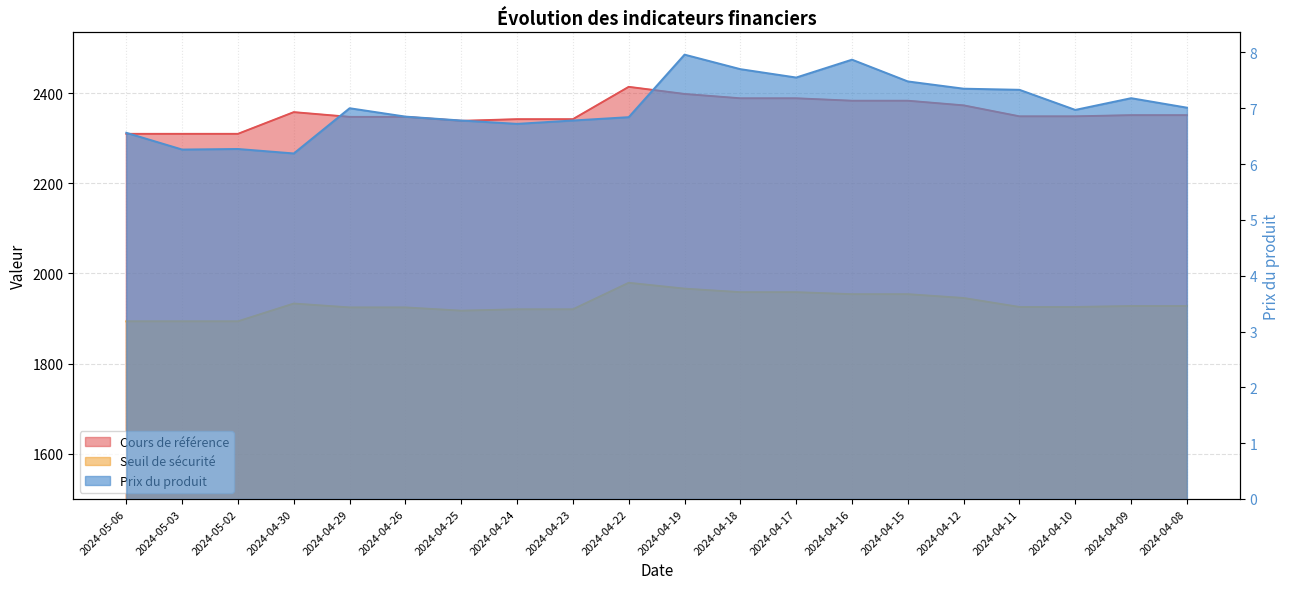

Reading right to left, transcribe all the data shown in this chart.

Seuil de sécurité: 2024-04-08=2351.0	2024-04-09=2351.0	2024-04-10=2348.4	2024-04-11=2348.4	2024-04-12=2372.7	2024-04-15=2383.0	2024-04-16=2383.0	2024-04-17=2388.4	2024-04-18=2388.4	2024-04-19=2398.0	2024-04-22=2413.8	2024-04-23=2342.1	2024-04-24=2342.1	2024-04-25=2338.4	2024-04-26=2347.2	2024-04-29=2347.2	2024-04-30=2357.7	2024-05-02=2309.6	2024-05-03=2309.6	2024-05-06=2309.6
Cours de référence: 2024-04-08=1927.8	2024-04-09=1927.8	2024-04-10=1925.7	2024-04-11=1925.7	2024-04-12=1945.6	2024-04-15=1954.1	2024-04-16=1954.1	2024-04-17=1958.5	2024-04-18=1958.5	2024-04-19=1966.4	2024-04-22=1979.3	2024-04-23=1920.5	2024-04-24=1920.5	2024-04-25=1917.5	2024-04-26=1924.7	2024-04-29=1924.7	2024-04-30=1933.3	2024-05-02=1893.9	2024-05-03=1893.9	2024-05-06=1893.9
Prix du produit: 2024-04-08=7.0	2024-04-09=7.2	2024-04-10=7.0	2024-04-11=7.3	2024-04-12=7.3	2024-04-15=7.5	2024-04-16=7.9	2024-04-17=7.5	2024-04-18=7.7	2024-04-19=8.0	2024-04-22=6.8	2024-04-23=6.8	2024-04-24=6.7	2024-04-25=6.8	2024-04-26=6.8	2024-04-29=7.0	2024-04-30=6.2	2024-05-02=6.3	2024-05-03=6.3	2024-05-06=6.6